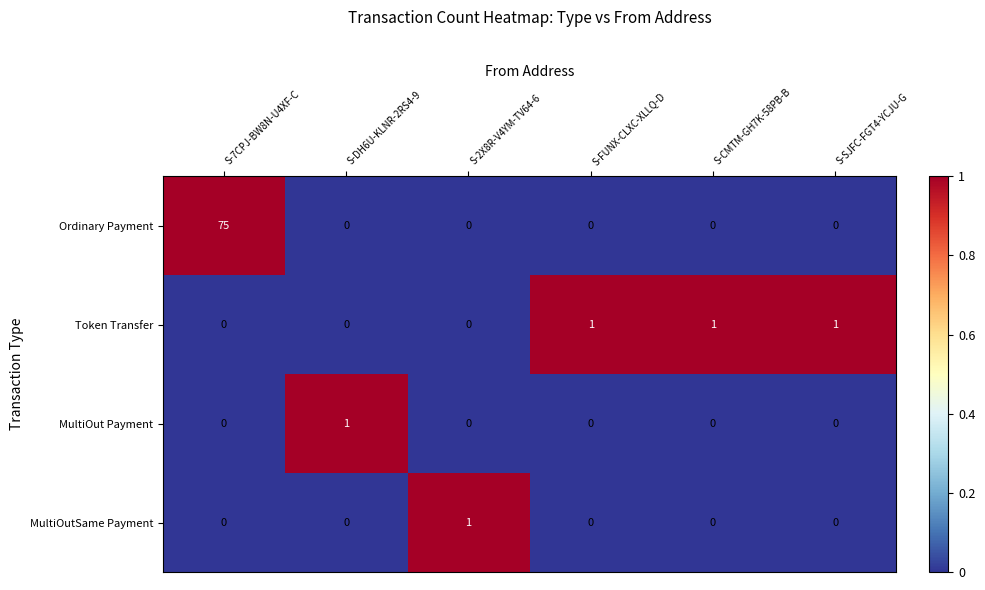

Which series has the largest total across all categories?

Ordinary Payment